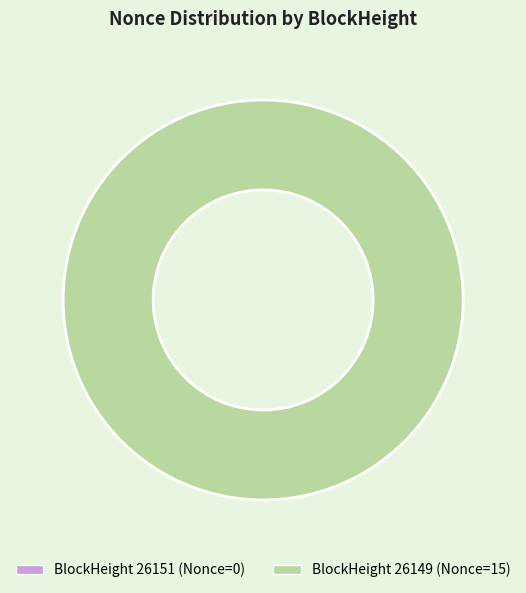

Is there a majority slice in this chart?

Yes